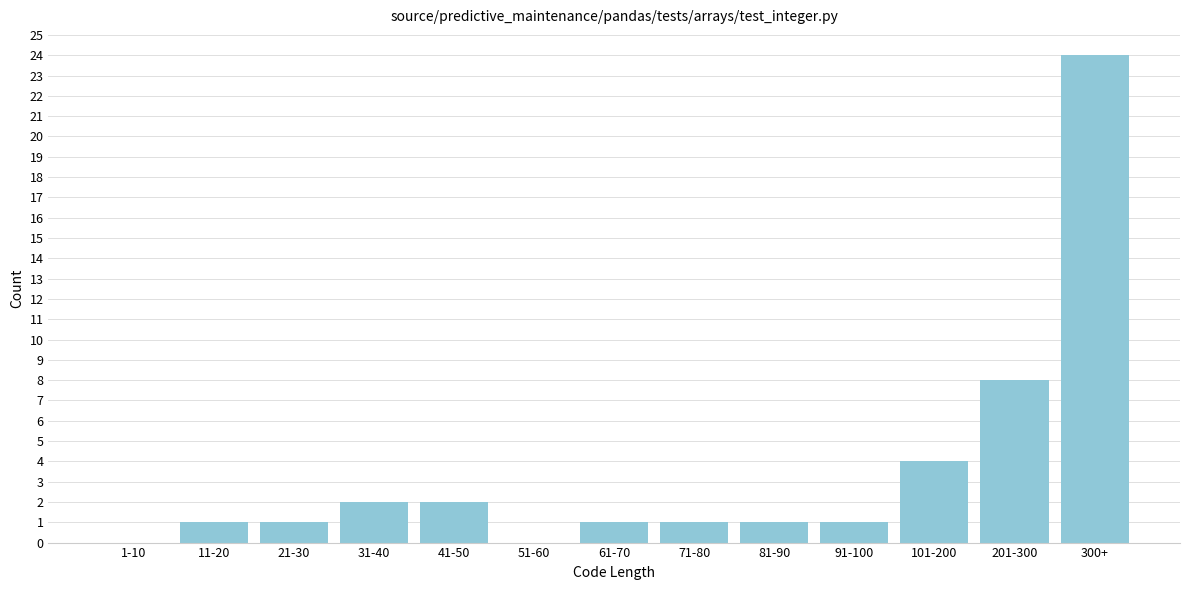

Reading right to left, what are all the values shown in this chart?

300+=24	201-300=8	101-200=4	91-100=1	81-90=1	71-80=1	61-70=1	51-60=0	41-50=2	31-40=2	21-30=1	11-20=1	1-10=0